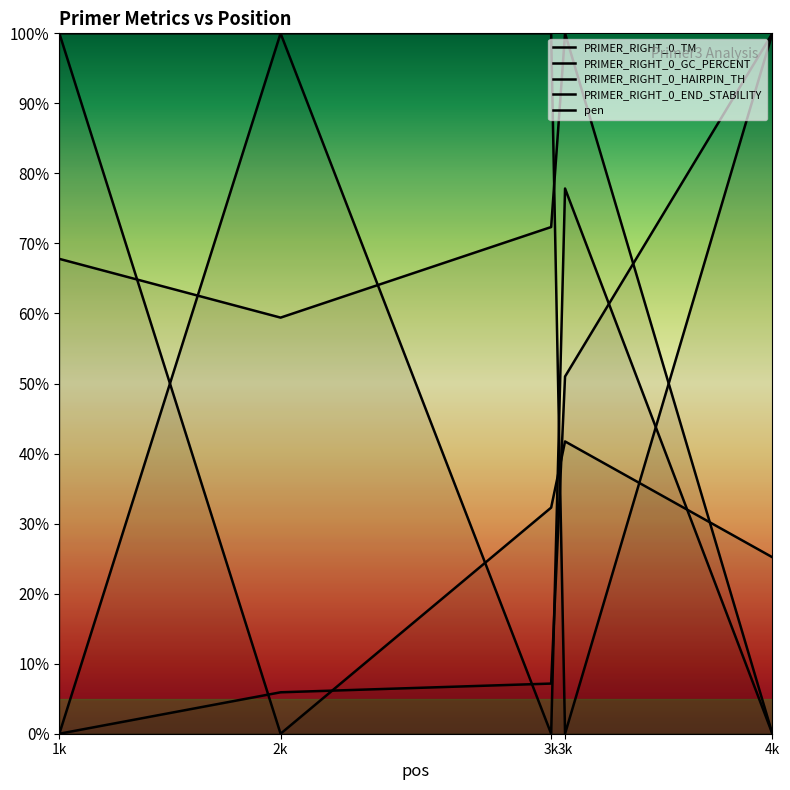

What is the sum of all PRIMER_RIGHT_0_END_STABILITY values?

199.2